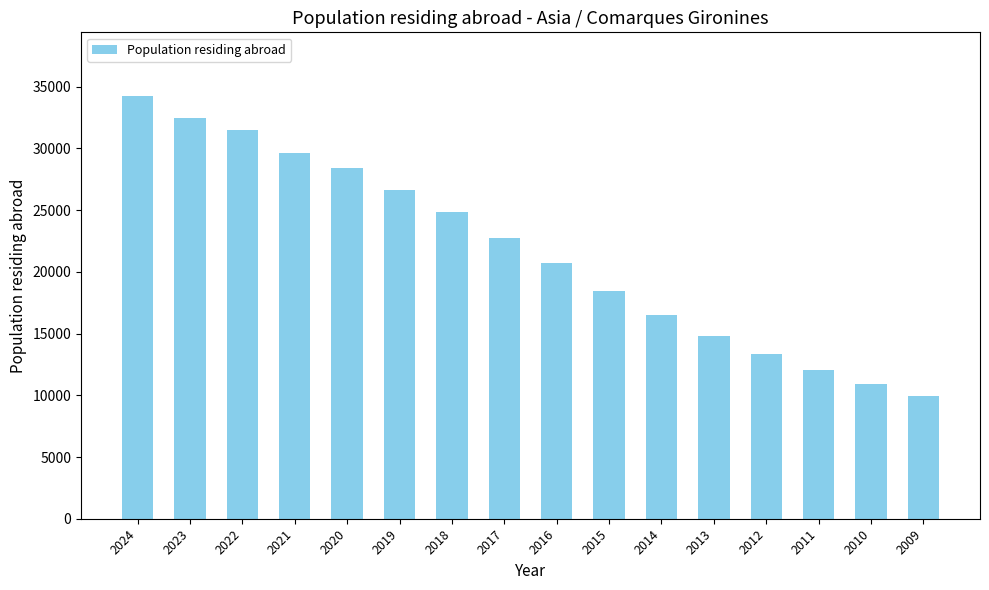

What is the greatest value displayed?

34269